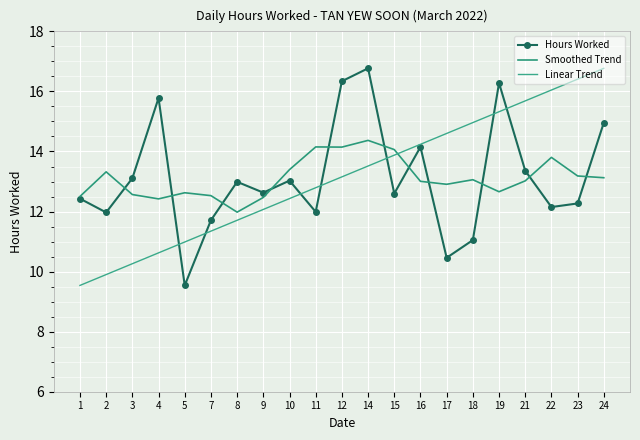

List the series in order of their peak value, lowest first.

Smoothed Trend, Hours Worked, Linear Trend